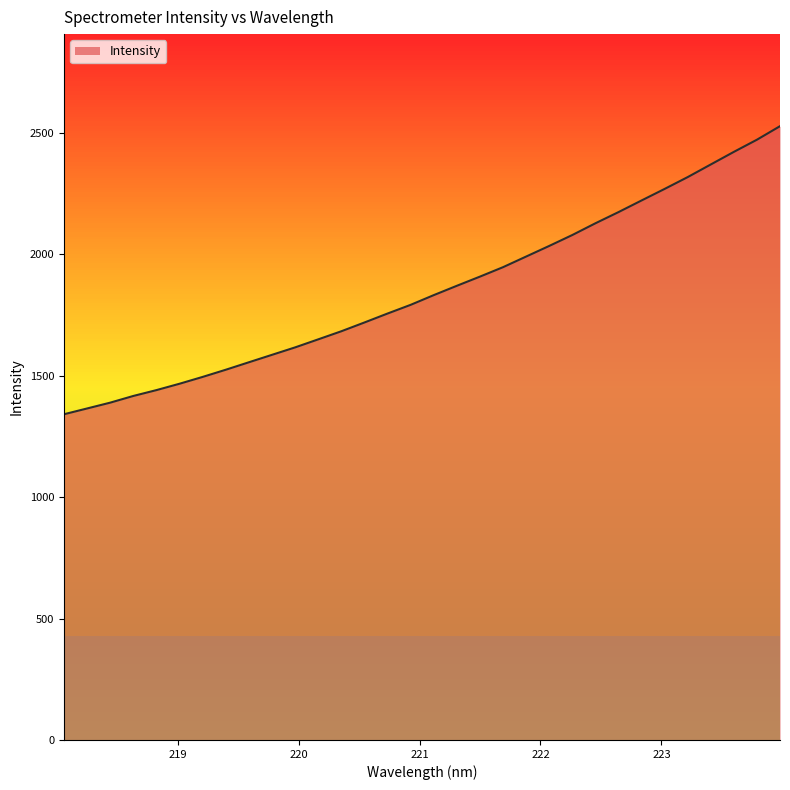

What is the smallest value displayed?

1340.7